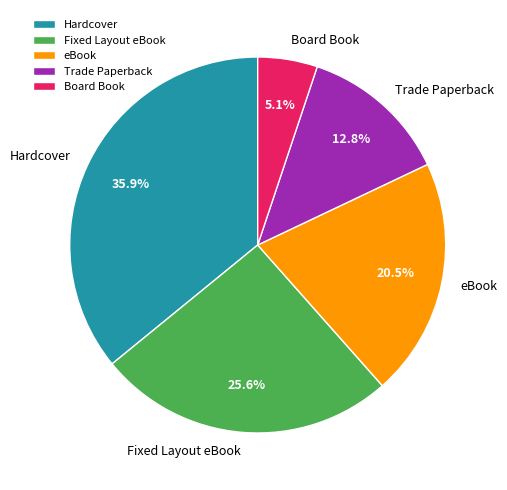

Rank the categories by value from highest to lowest.

Hardcover, Fixed Layout eBook, eBook, Trade Paperback, Board Book